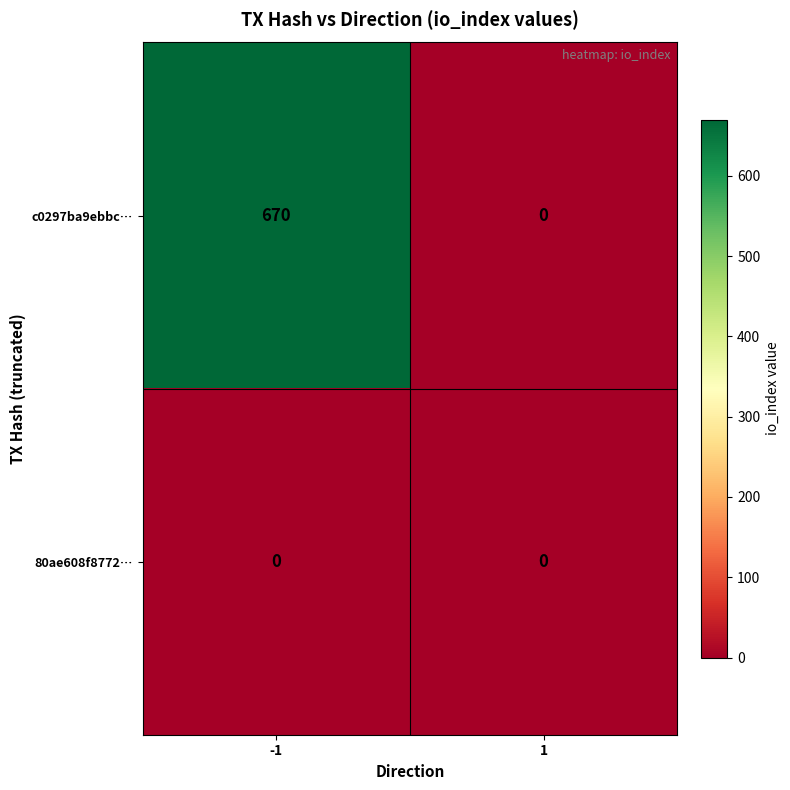

What is the difference between the maximum and minimum values in the c0297ba9ebbc… series?

670